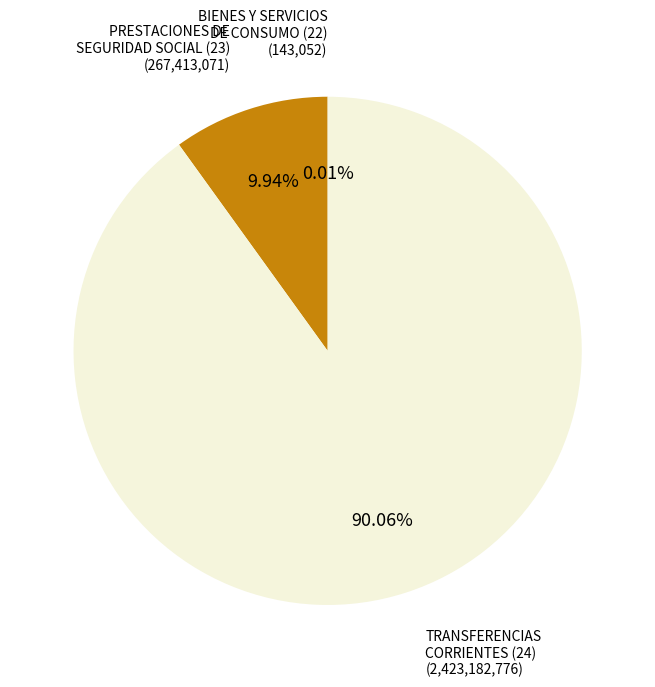

What is the largest slice in the pie chart?

TRANSFERENCIAS CORRIENTES (24)